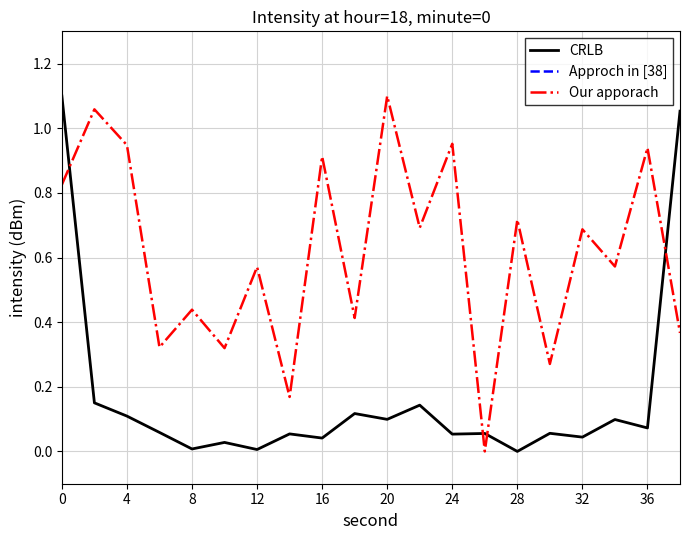

True or false: CRLB has a value of 0.1 at 32.

False